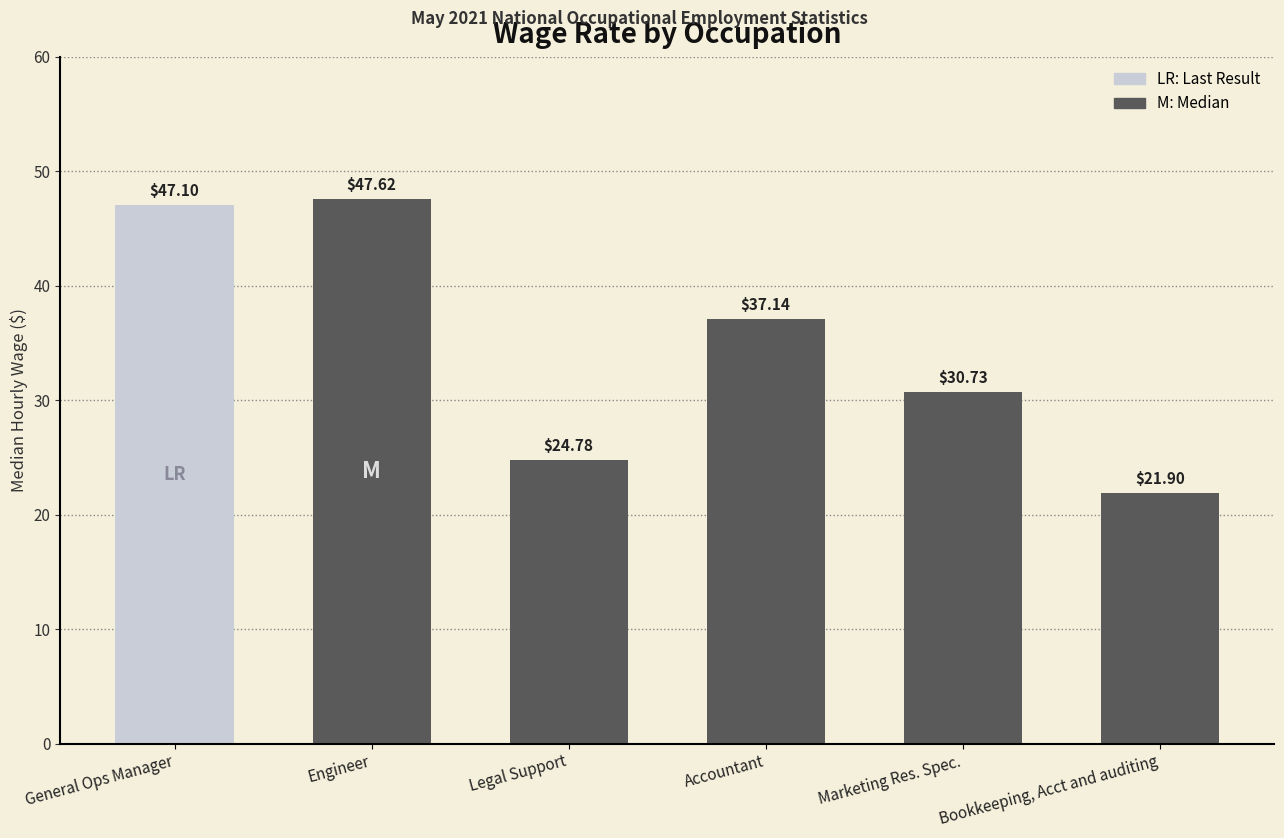

Reading left to right, what are all the values shown in this chart?

47.1	47.6	24.8	37.1	30.7	21.9